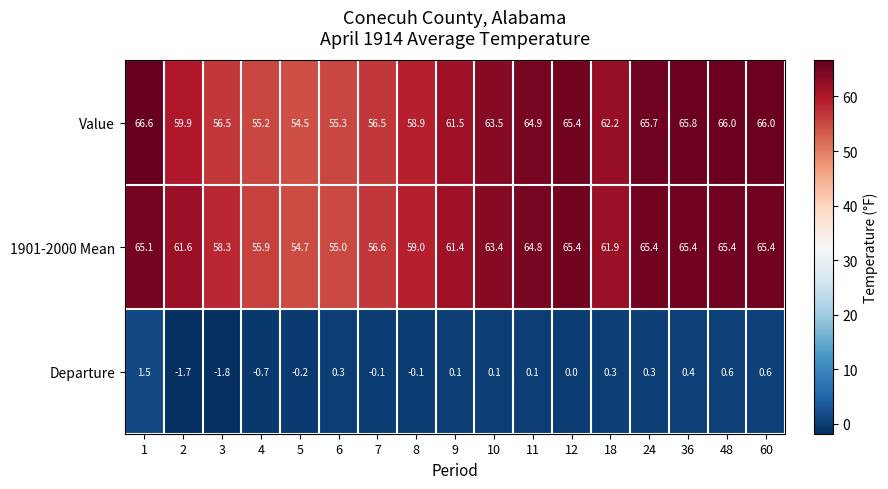

At 1, list the series in order from largest to smallest.

Value, 1901-2000 Mean, Departure